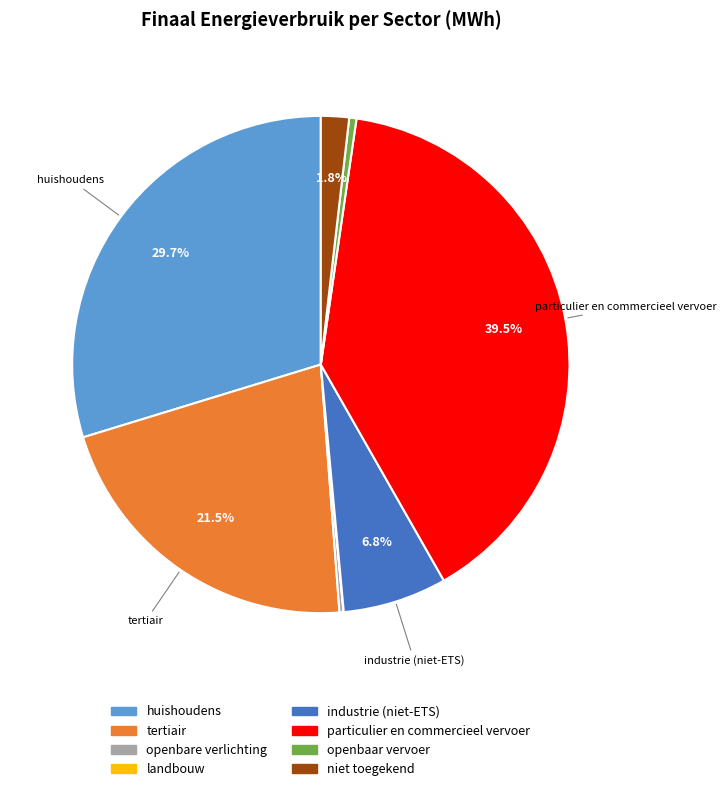

To the nearest percent, what is the combined percentage of industrie (niet-ETS) and tertiair?

28%